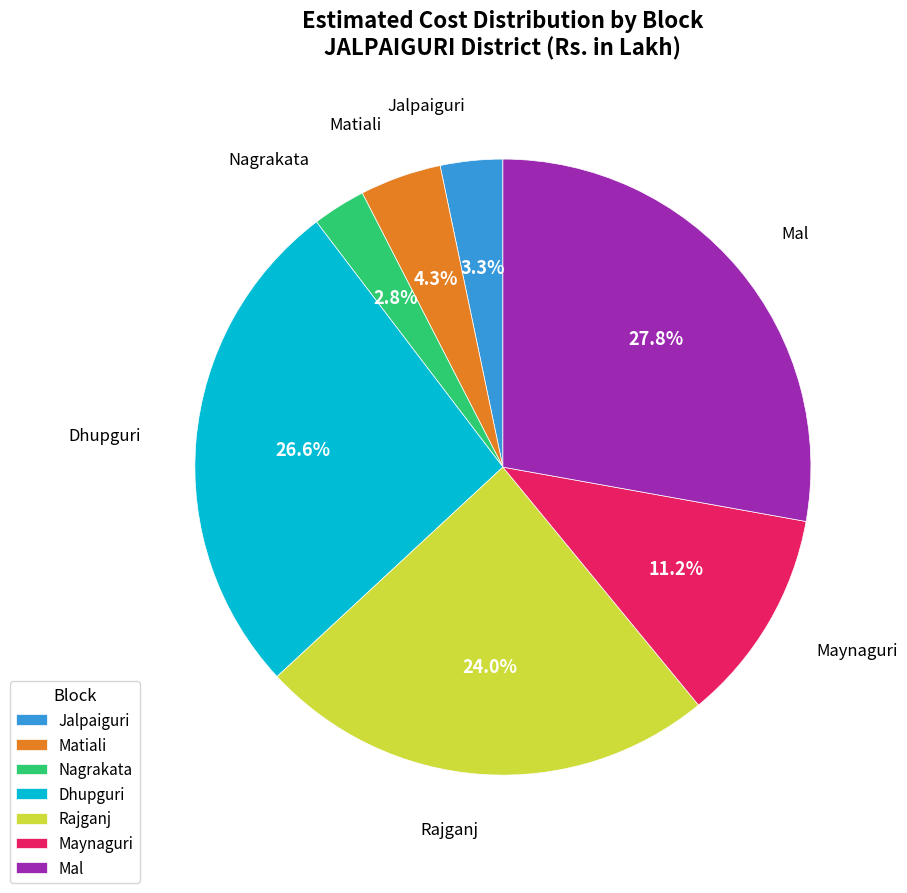

What percentage is NOT represented by Mal?

72.2%